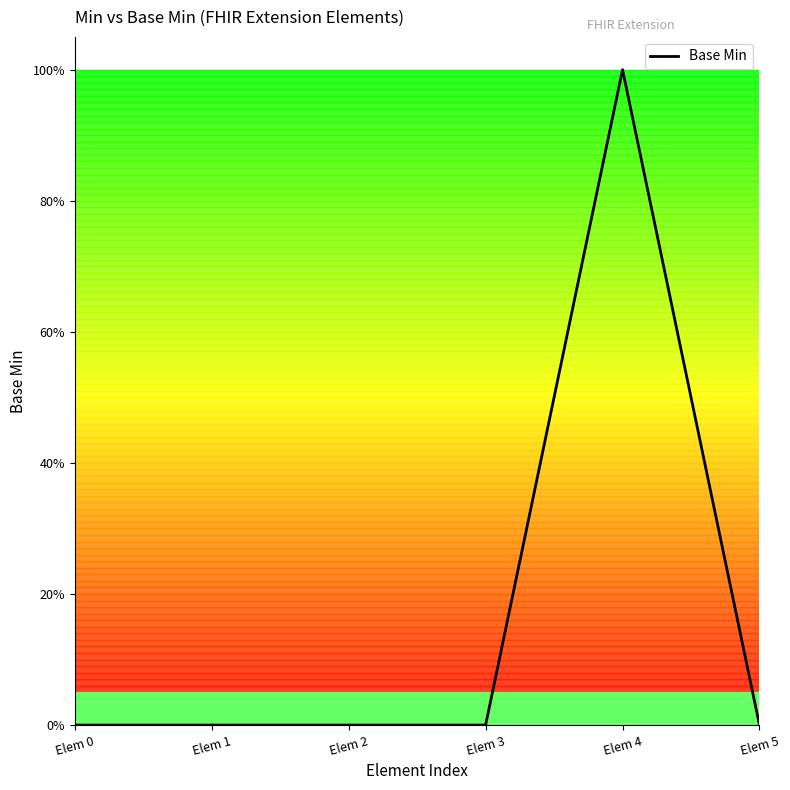

Does the chart have visible grid lines?

No